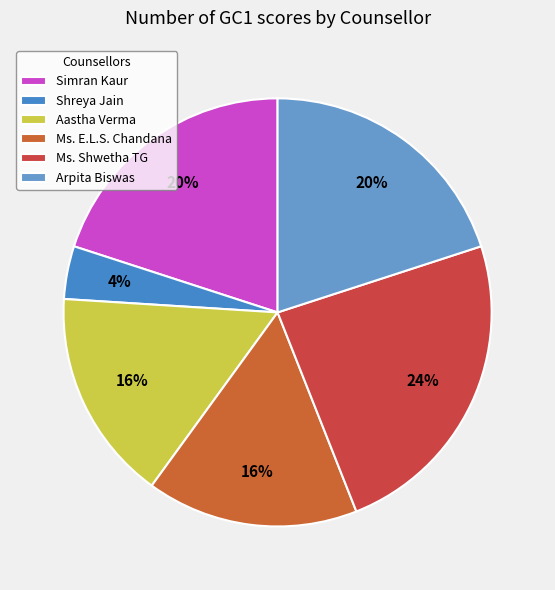

To the nearest percent, what percentage of the pie is Aastha Verma?

16%